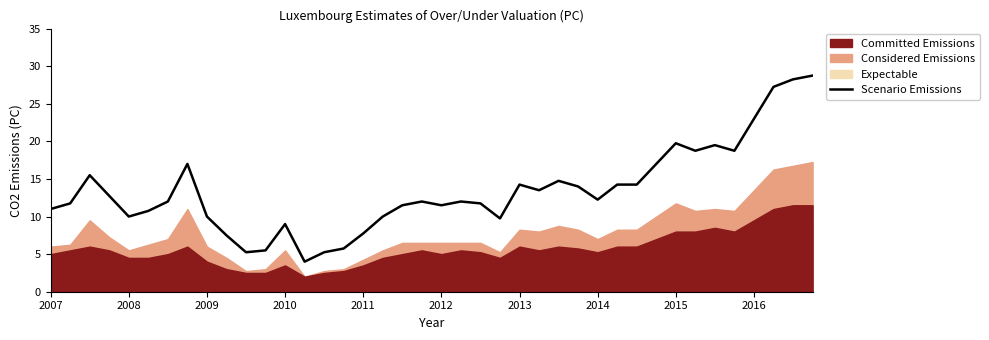

What is the lowest value of the Scenario Emissions series?

4.0